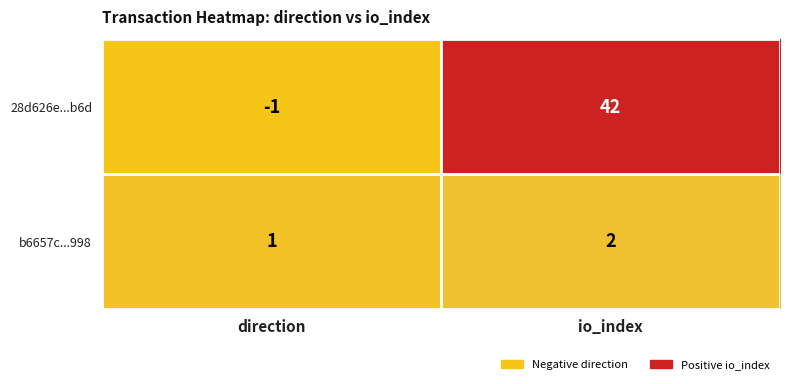

Reading left to right, list all the values displayed in this chart.

28d626e...b6d: -1	42
b6657c...998: 1	2